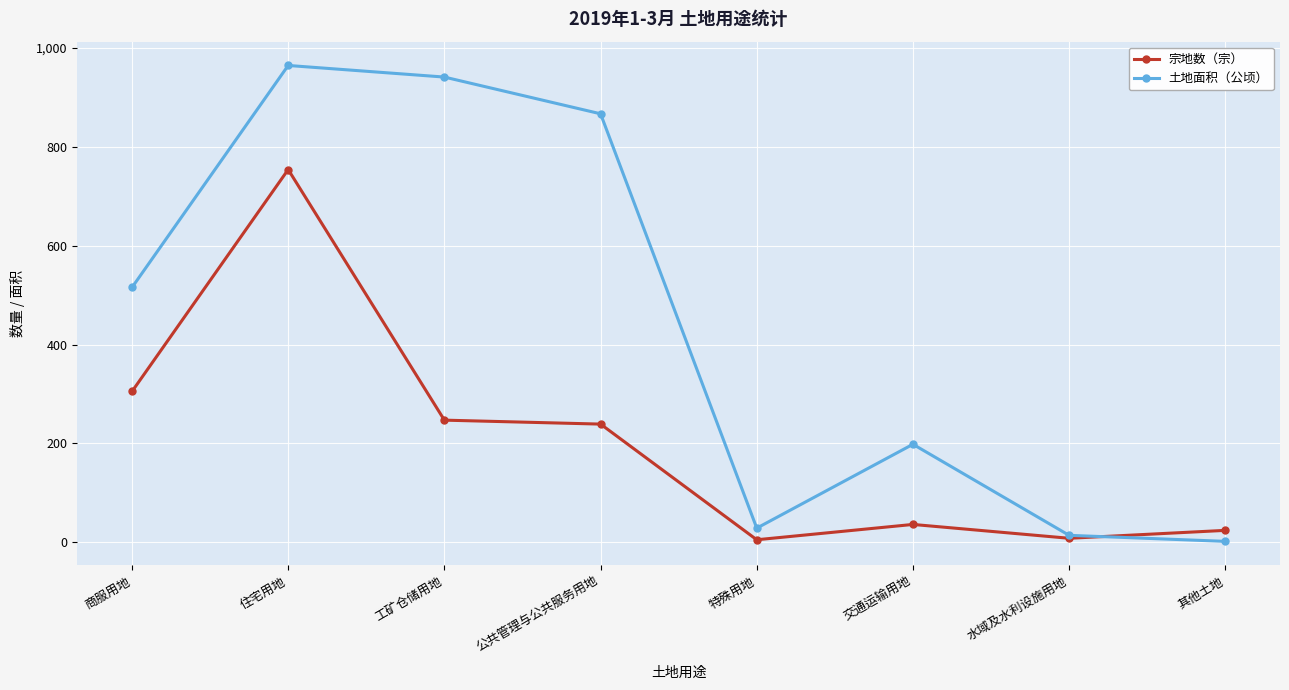

What is the label of the 3rd point from the right?

交通运输用地